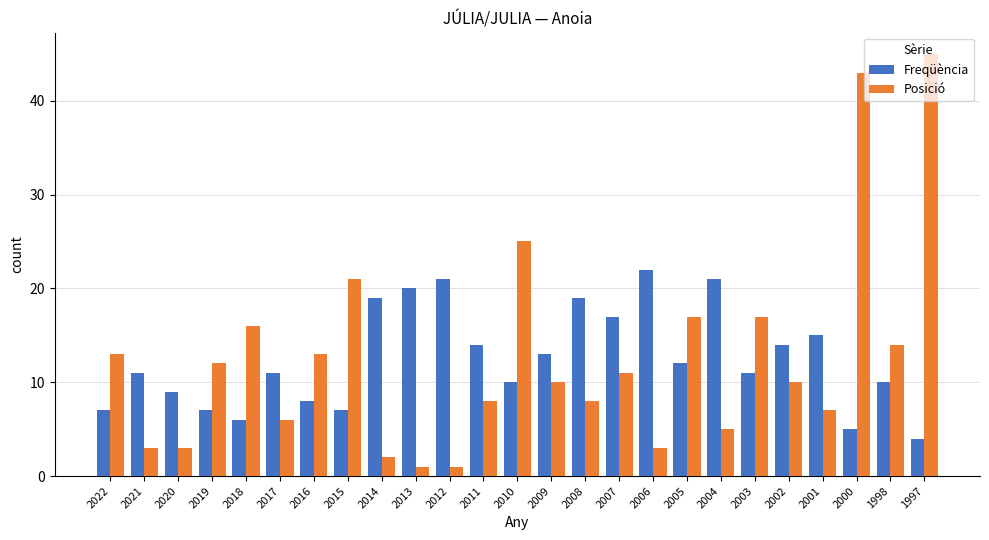

The value of Posició at 1997 is 45. True or false?

True